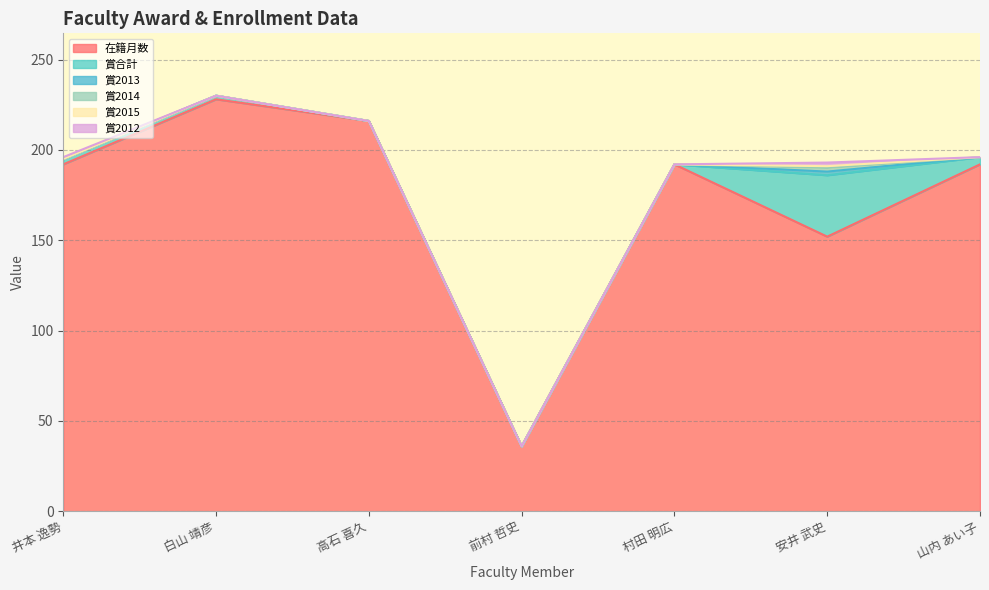

How many data points in 賞2014 are above 0?

1